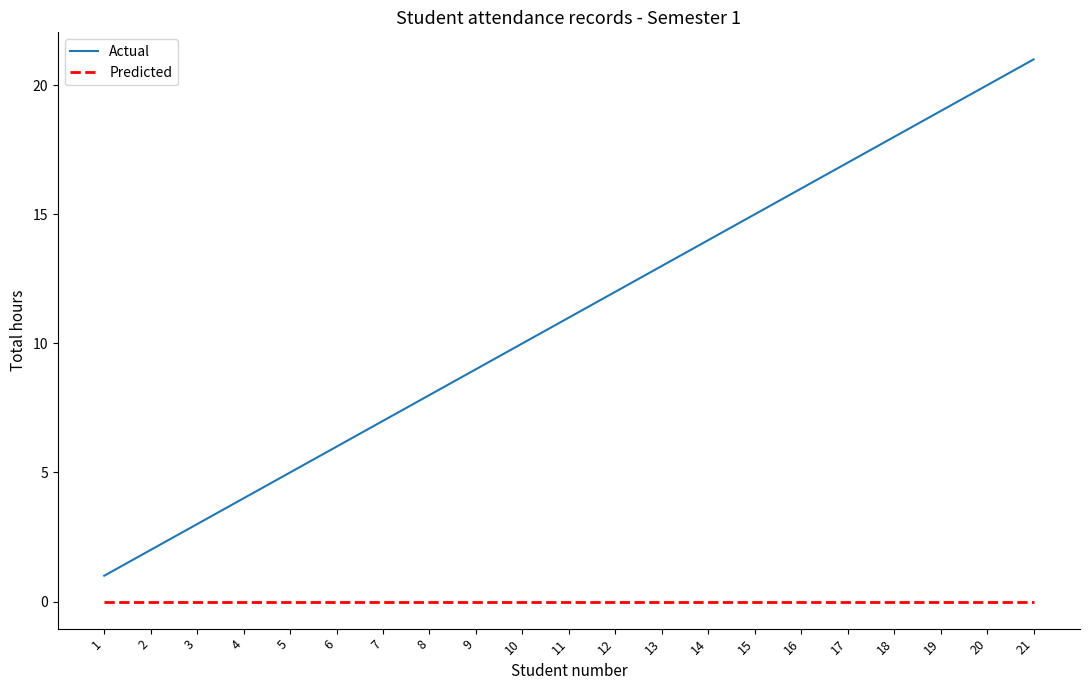

True or false: Actual has more than 0 points higher than both neighbors.

False